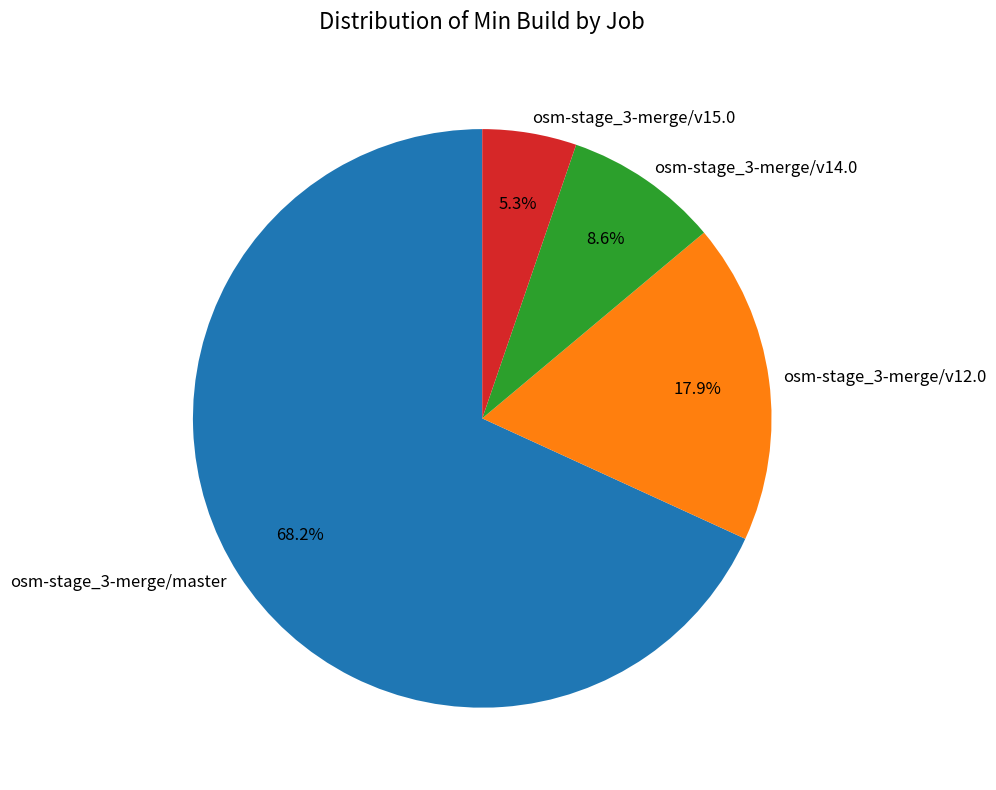

To the nearest percent, what is the average slice percentage?

25%